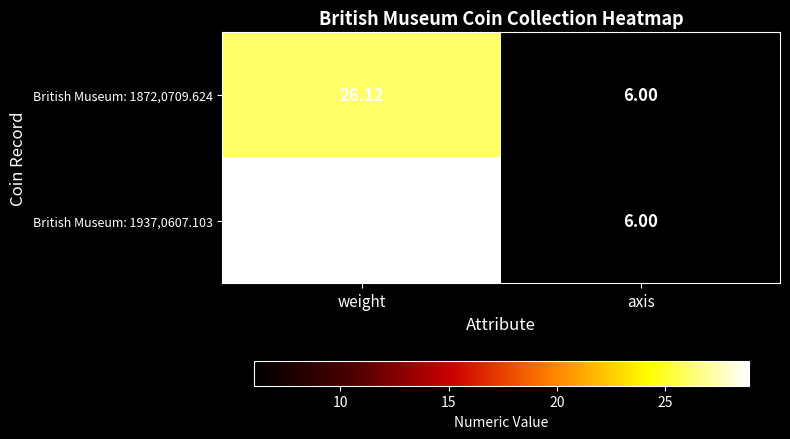

Which category has the highest value across all series?

weight